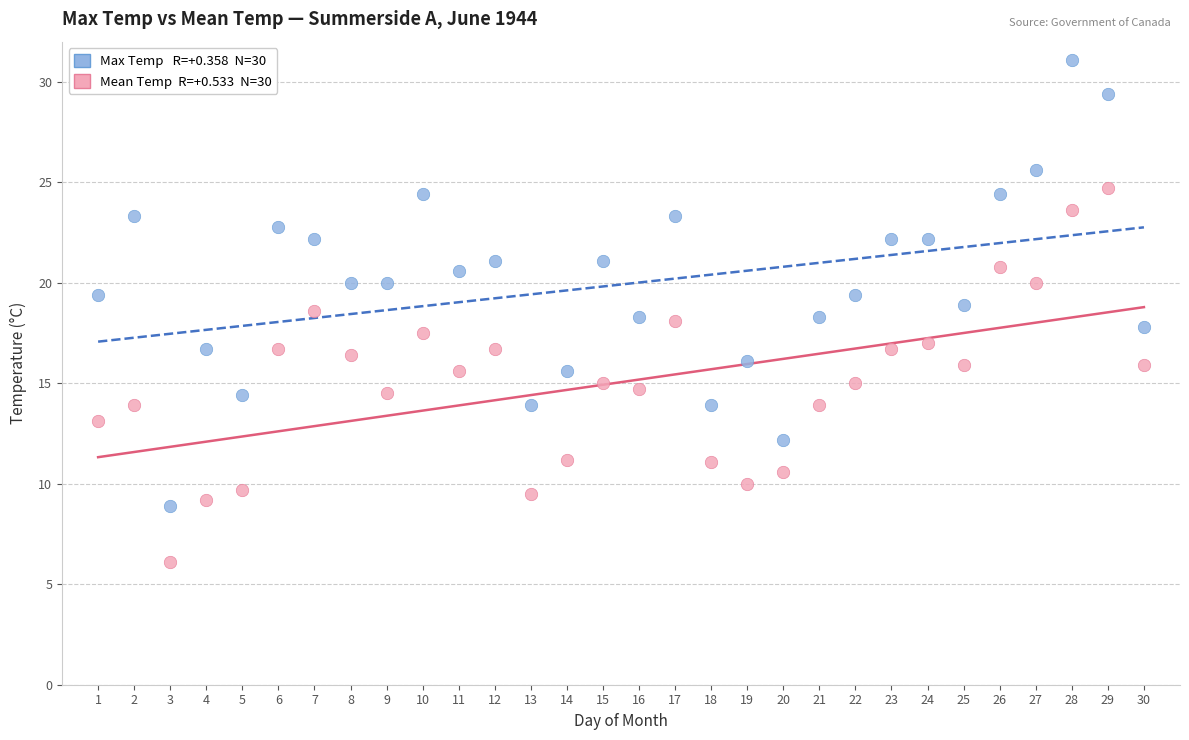

Across all data points, what is the range of Y values (max minus min)?

25.0